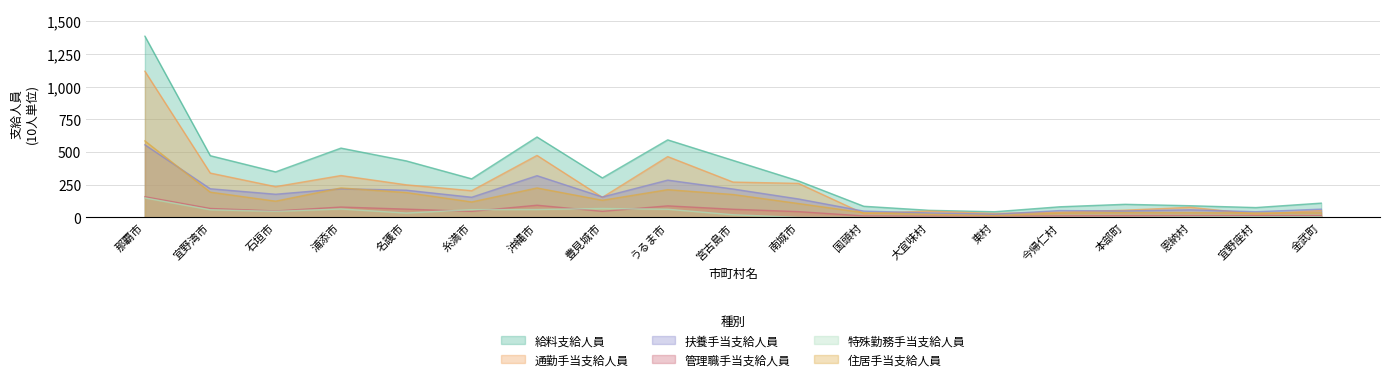

Reading left to right, what are all the values shown in this chart?

給料支給人員: 那覇市=138.6	宜野湾市=47.2	石垣市=34.8	浦添市=53.0	名護市=43.2	糸満市=29.5	沖縄市=61.5	豊見城市=30.2	うるま市=59.3	宮古島市=43.6	南城市=27.9	国頭村=8.5	大宜味村=5.4	東村=4.3	今帰仁村=8.1	本部町=10.0	恩納村=8.9	宜野座村=7.5	金武町=10.9
扶養手当支給人員: 那覇市=55.5	宜野湾市=21.9	石垣市=17.7	浦添市=21.9	名護市=20.8	糸満市=15.4	沖縄市=31.9	豊見城市=15.6	うるま市=28.5	宮古島市=21.7	南城市=14.1	国頭村=4.8	大宜味村=3.4	東村=2.4	今帰仁村=5.2	本部町=4.9	恩納村=5.8	宜野座村=4.3	金武町=6.3
住居手当支給人員: 那覇市=58.5	宜野湾市=19.3	石垣市=12.4	浦添市=22.5	名護市=19.0	糸満市=11.8	沖縄市=22.5	豊見城市=13.1	うるま市=21.2	宮古島市=17.5	南城市=10.6	国頭村=3.6	大宜味村=2.3	東村=1.4	今帰仁村=3.2	本部町=3.7	恩納村=3.6	宜野座村=3.4	金武町=3.5
管理職手当支給人員: 那覇市=15.8	宜野湾市=6.8	石垣市=4.9	浦添市=7.9	名護市=6.3	糸満市=4.6	沖縄市=9.3	豊見城市=4.6	うるま市=8.8	宮古島市=6.2	南城市=4.4	国頭村=1.1	大宜味村=0.9	東村=0.8	今帰仁村=1.1	本部町=1.3	恩納村=1.3	宜野座村=1.3	金武町=1.3
特殊勤務手当支給人員: 那覇市=14.9	宜野湾市=5.8	石垣市=4.6	浦添市=6.4	名護市=3.3	糸満市=5.9	沖縄市=6.0	豊見城市=6.8	うるま市=6.2	宮古島市=2.0	南城市=0.0	国頭村=0.0	大宜味村=0.0	東村=0.0	今帰仁村=0.0	本部町=0.0	恩納村=0.3	宜野座村=0.5	金武町=0.5
通勤手当支給人員: 那覇市=111.8	宜野湾市=33.9	石垣市=23.5	浦添市=32.0	名護市=24.9	糸満市=20.4	沖縄市=47.4	豊見城市=15.3	うるま市=46.5	宮古島市=27.0	南城市=26.0	国頭村=2.9	大宜味村=4.8	東村=3.0	今帰仁村=3.9	本部町=5.5	恩納村=7.7	宜野座村=2.5	金武町=5.2